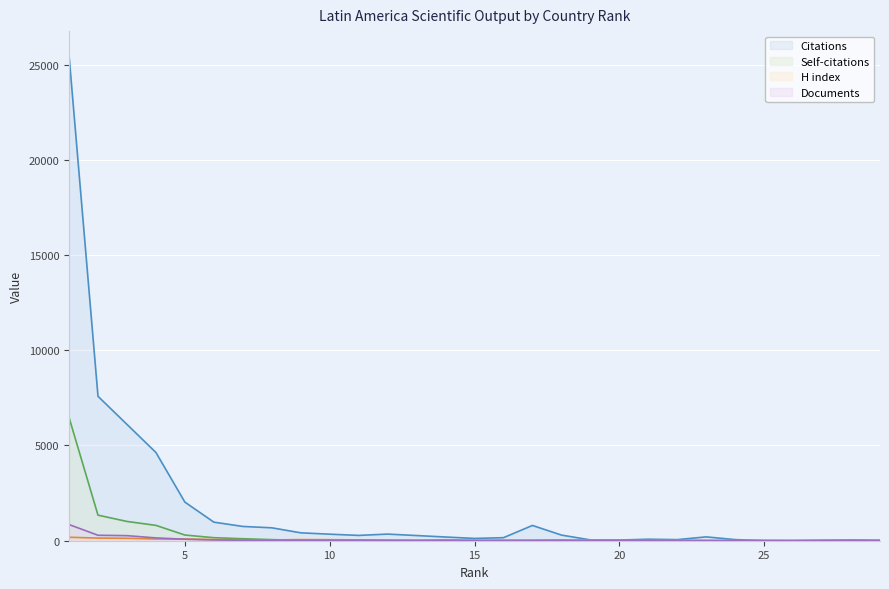

What are all the series names shown in the legend?

Citations, Self-citations, H index, Documents